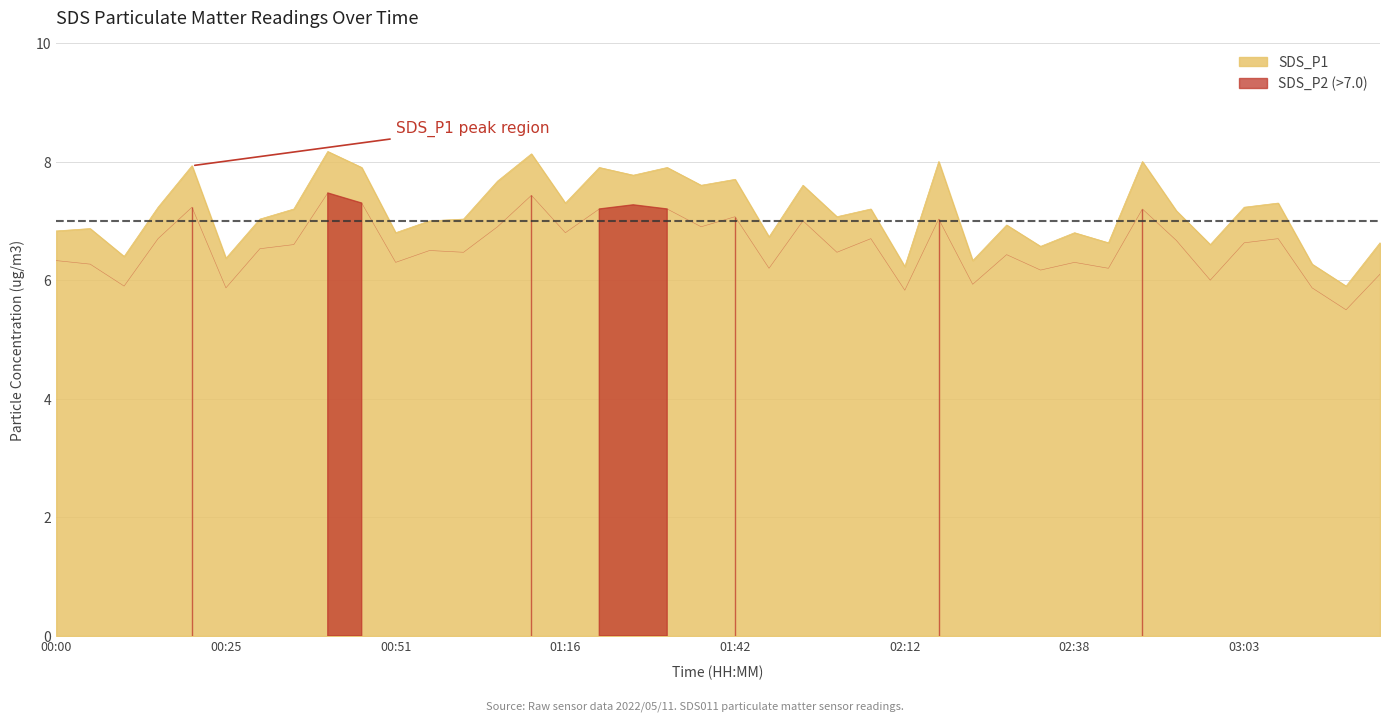

What is the minimum value for SDS_P1?

5.9